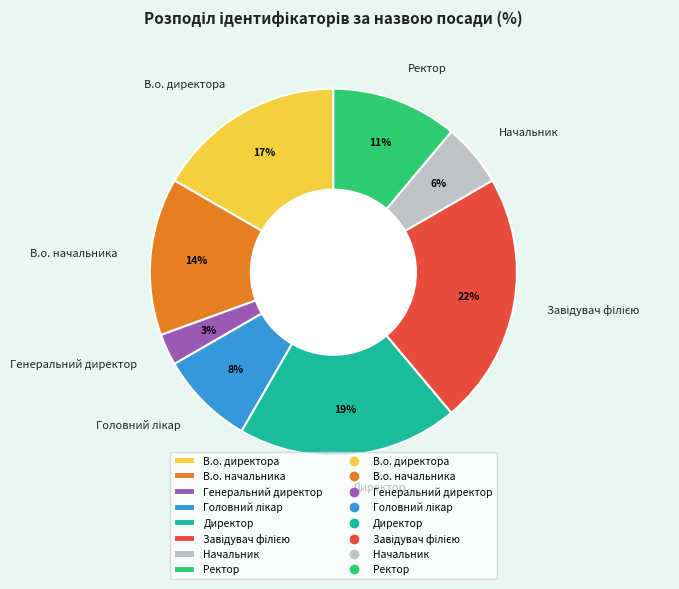

Between Ректор and В.о. директора, which is larger?

В.о. директора